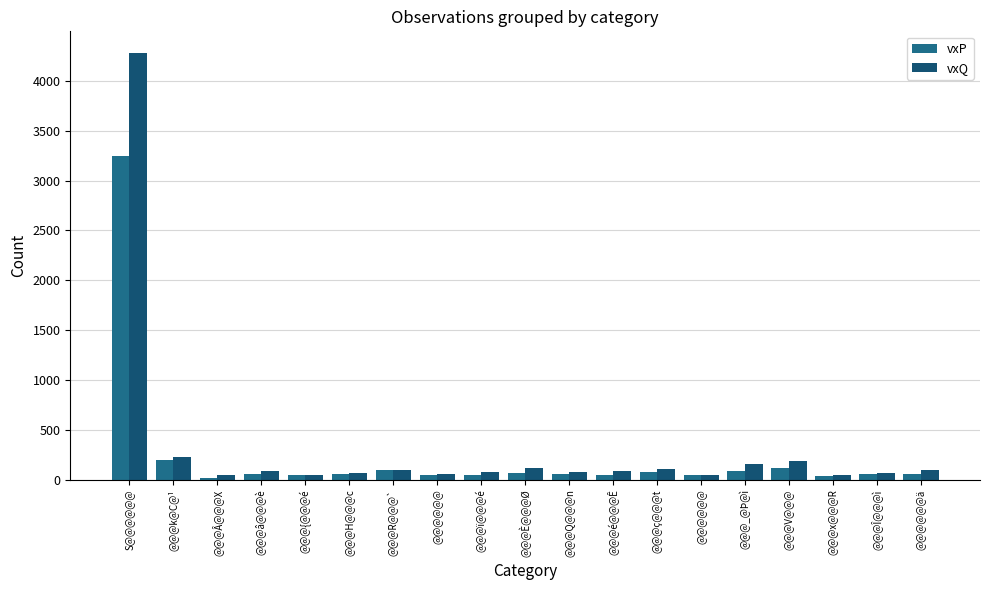

What is the label of the 8th bar from the right?

@@@é@@@Ê